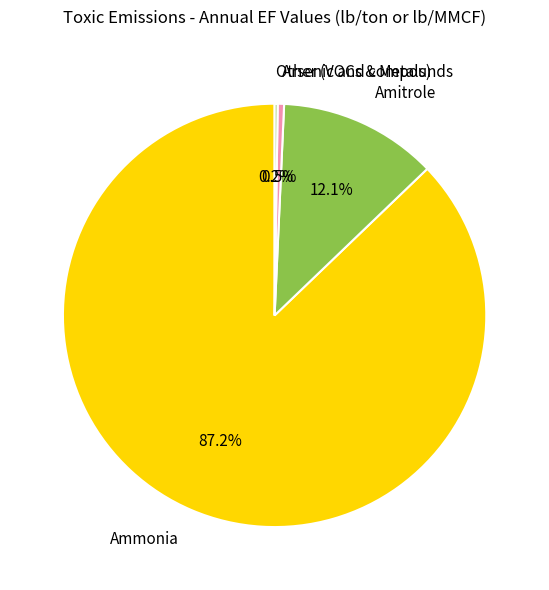

What is the largest slice in the pie chart?

Ammonia